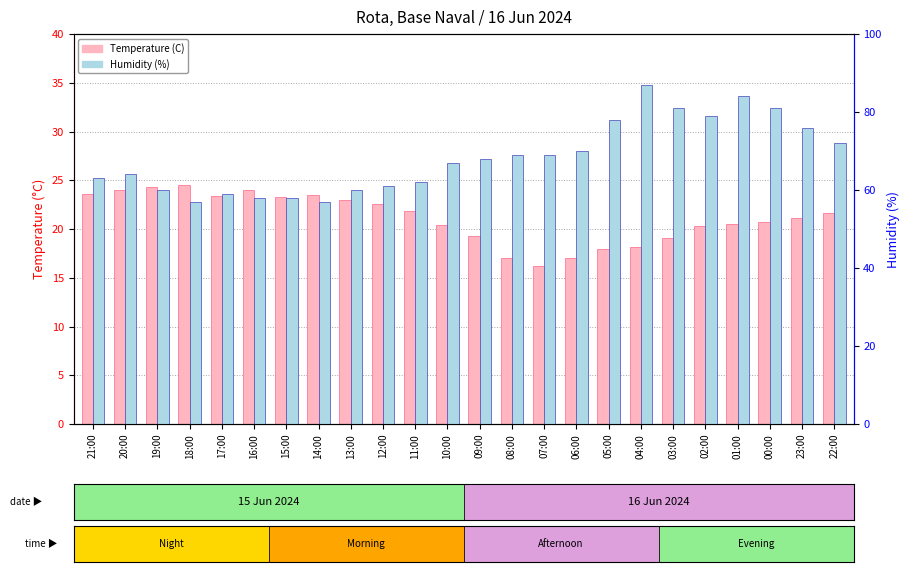

Reading left to right, list all the values displayed in this chart.

Temperature (C): 23.6	24.0	24.3	24.5	23.4	24.0	23.3	23.5	23.0	22.6	21.8	20.4	19.3	17.0	16.2	17.0	17.9	18.2	19.1	20.3	20.5	20.7	21.1	21.6
Humidity (%): 63.0	64.0	60.0	57.0	59.0	58.0	58.0	57.0	60.0	61.0	62.0	67.0	68.0	69.0	69.0	70.0	78.0	87.0	81.0	79.0	84.0	81.0	76.0	72.0